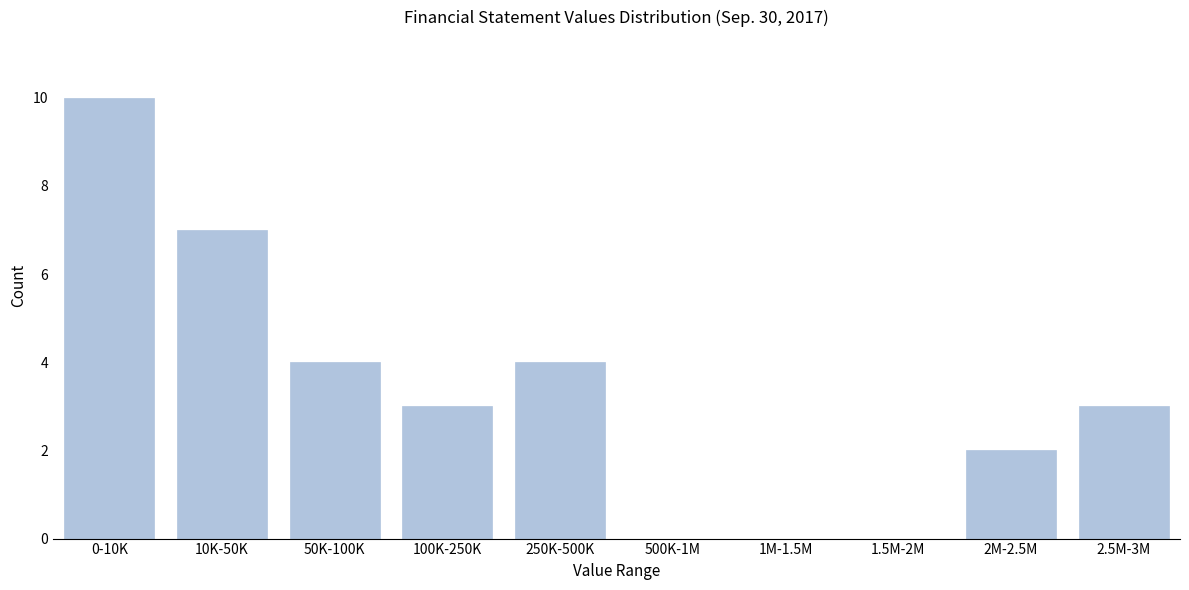

Reading right to left, transcribe all the data shown in this chart.

2.5M-3M=3	2M-2.5M=2	1.5M-2M=0	1M-1.5M=0	500K-1M=0	250K-500K=4	100K-250K=3	50K-100K=4	10K-50K=7	0-10K=10